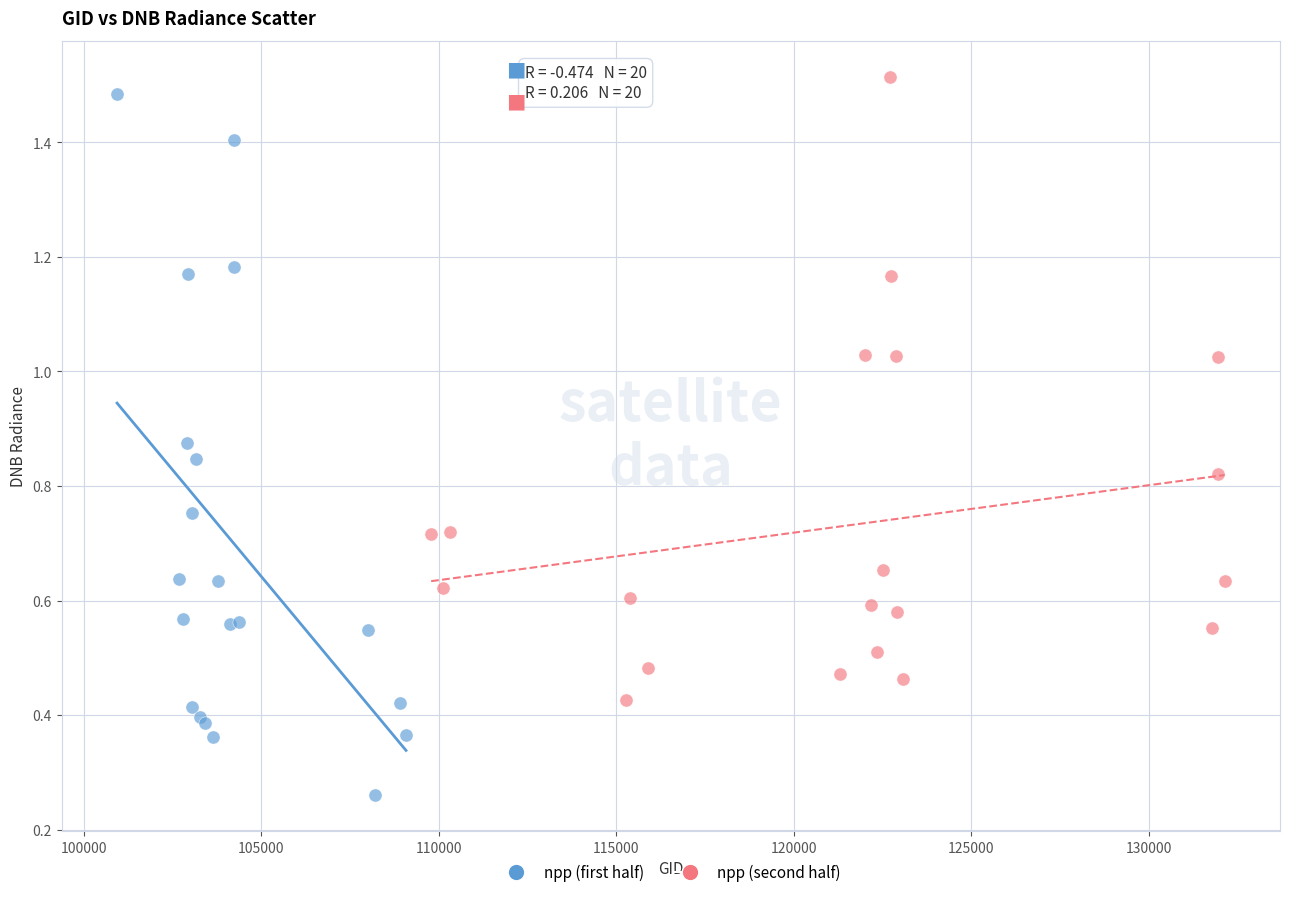

Which series has the largest Y range (max minus min)?

npp (first half)